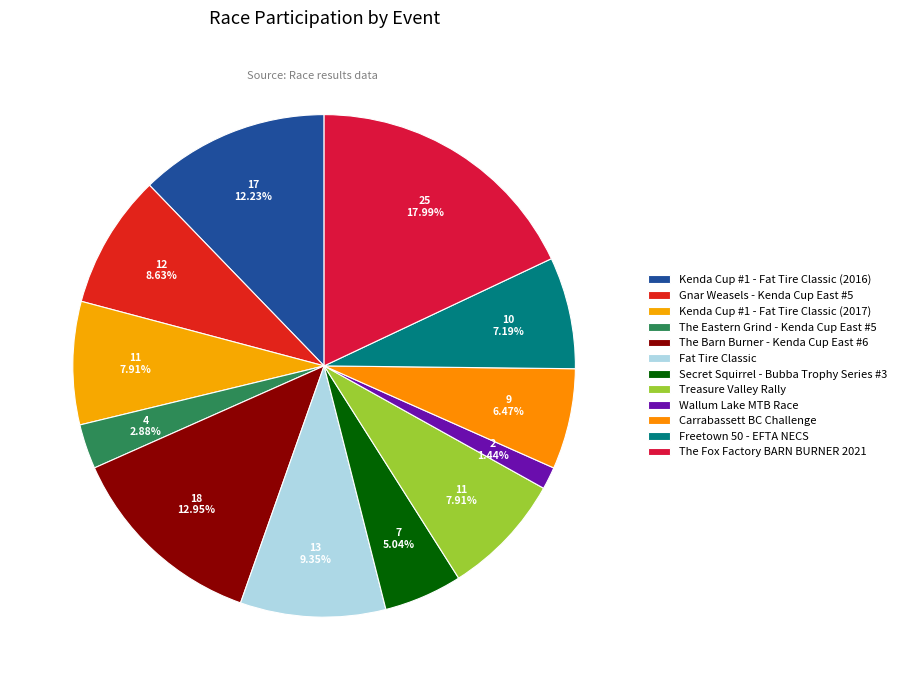

To the nearest percent, what portion does Kenda Cup #1 - Fat Tire Classic (2016) represent?

12%